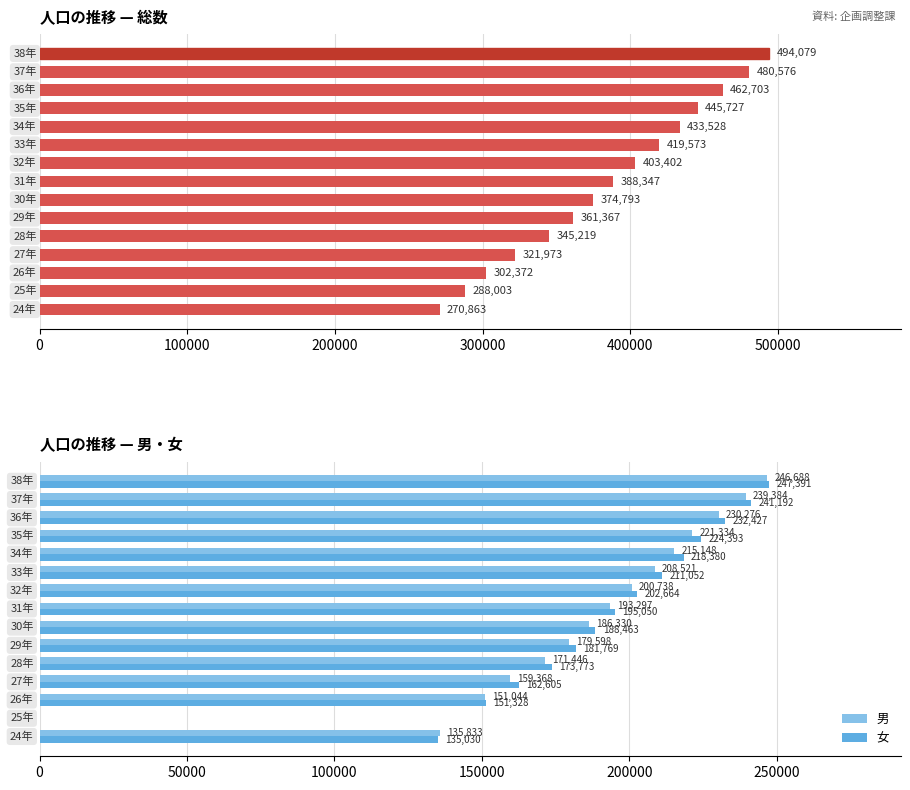

What is the highest value of the 男 series?

246688